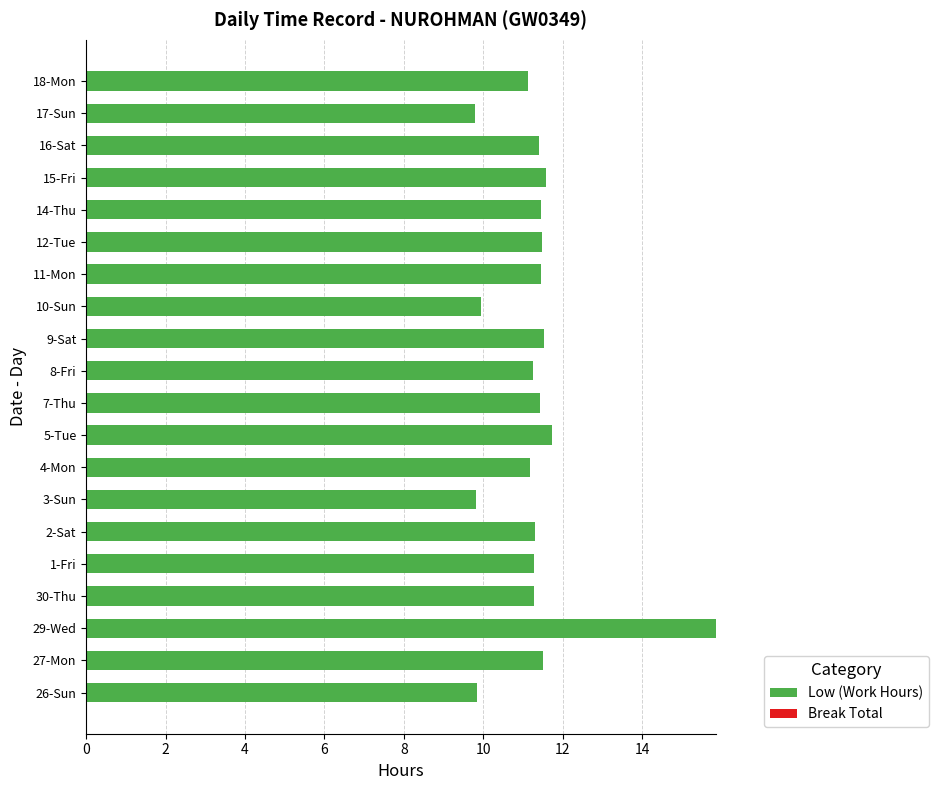

What is the minimum value shown in the chart?

9.8